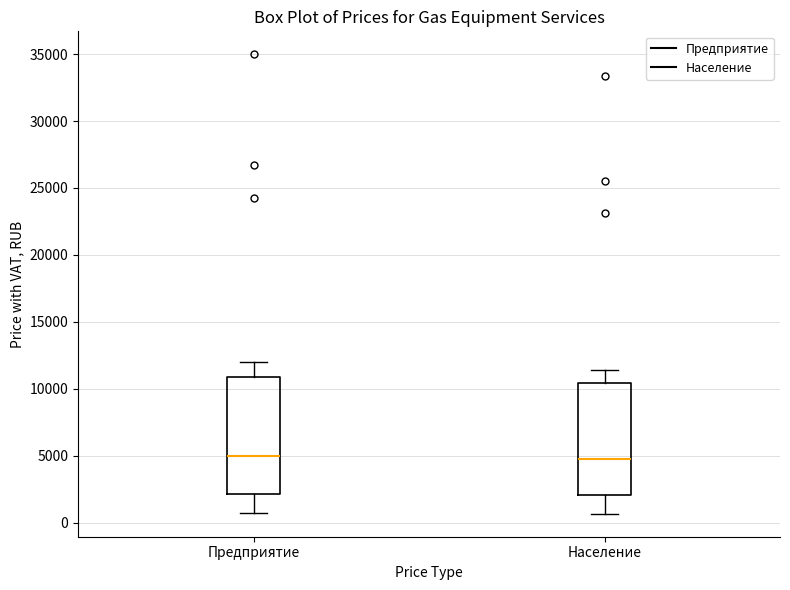

Reading left to right, read every box against the y-axis: the position of its median line, the range the box covers, and the ends of its whiskers. The values are not printed on the chart, so give them approximately, as read against the axis.

Предприятие: median 5000, box 2000 to 11000, whiskers 500 to 12000
Население: median 5000, box 2000 to 10500, whiskers 500 to 11500